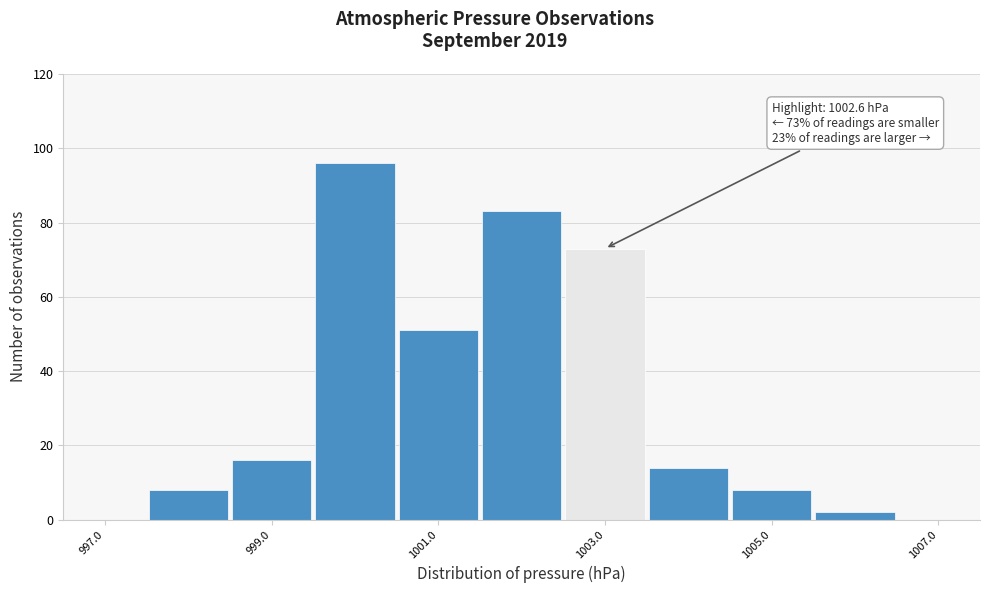

Over which range of the x-axis is the bar tallest?

999.5 to 1000.5